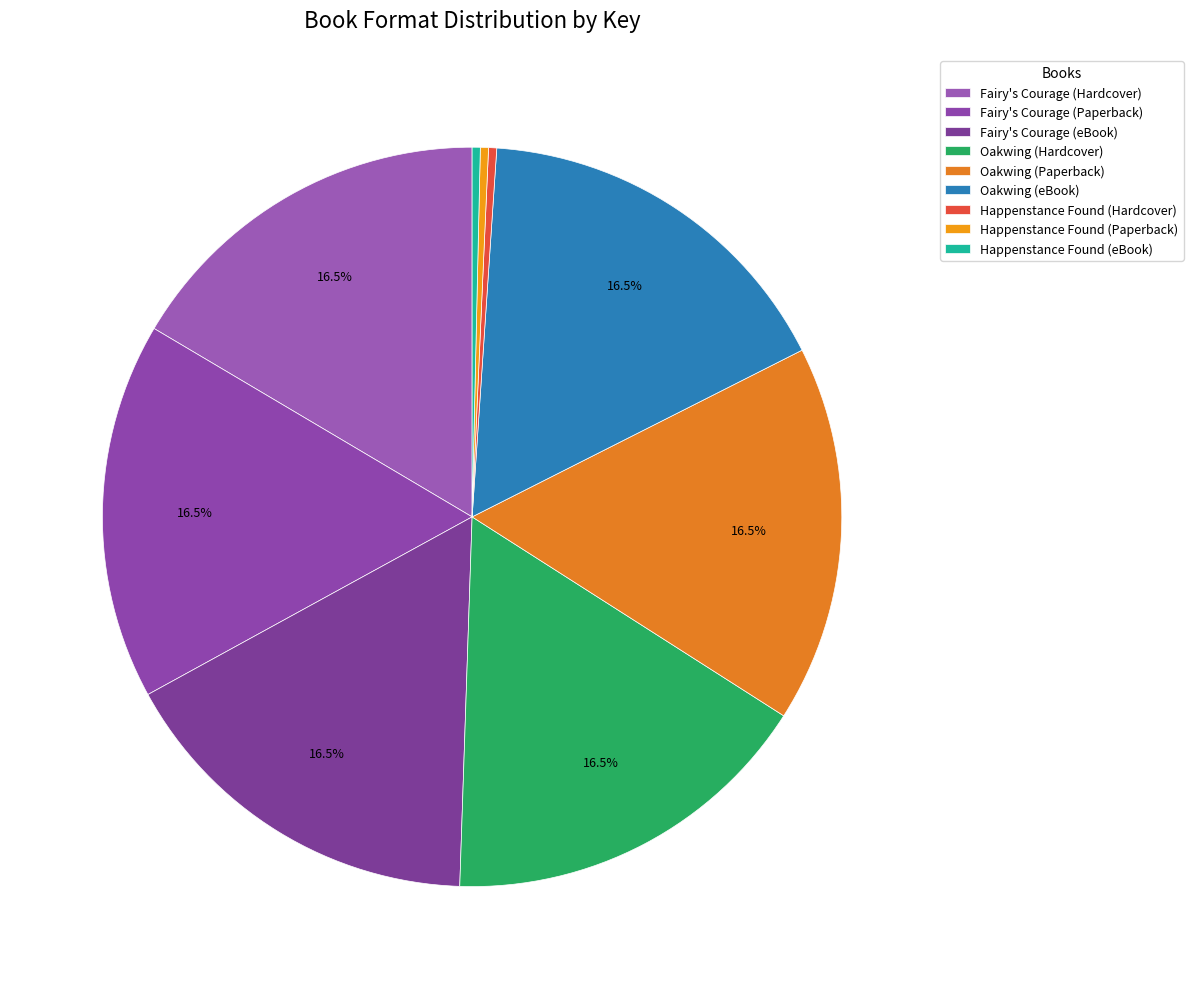

Count the number of slices in the pie.

9